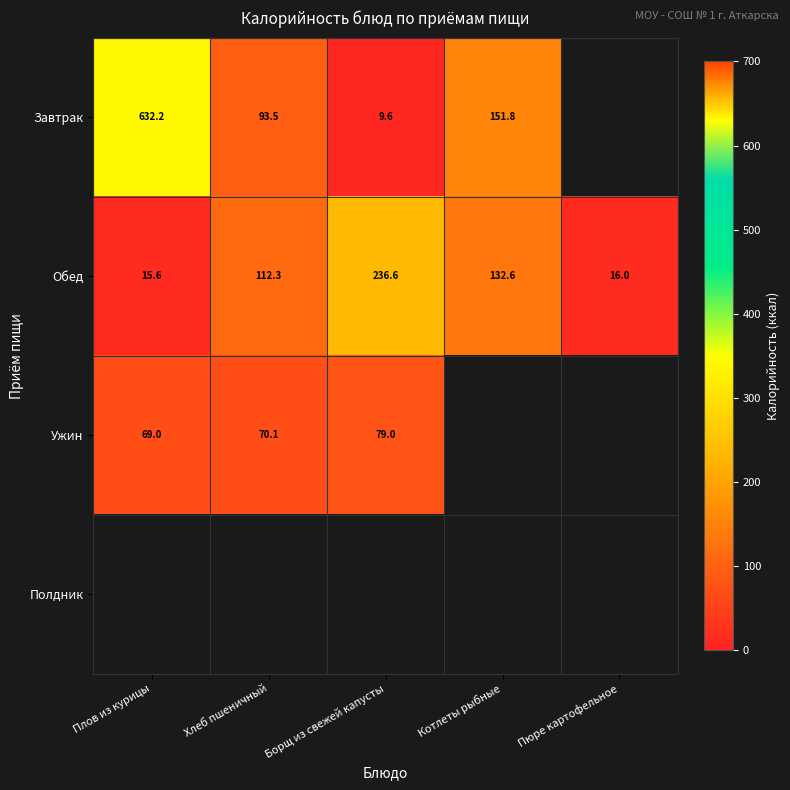

What is the sum of the Завтрак values at Борщ из свежей капусты and Плов из курицы?

641.8